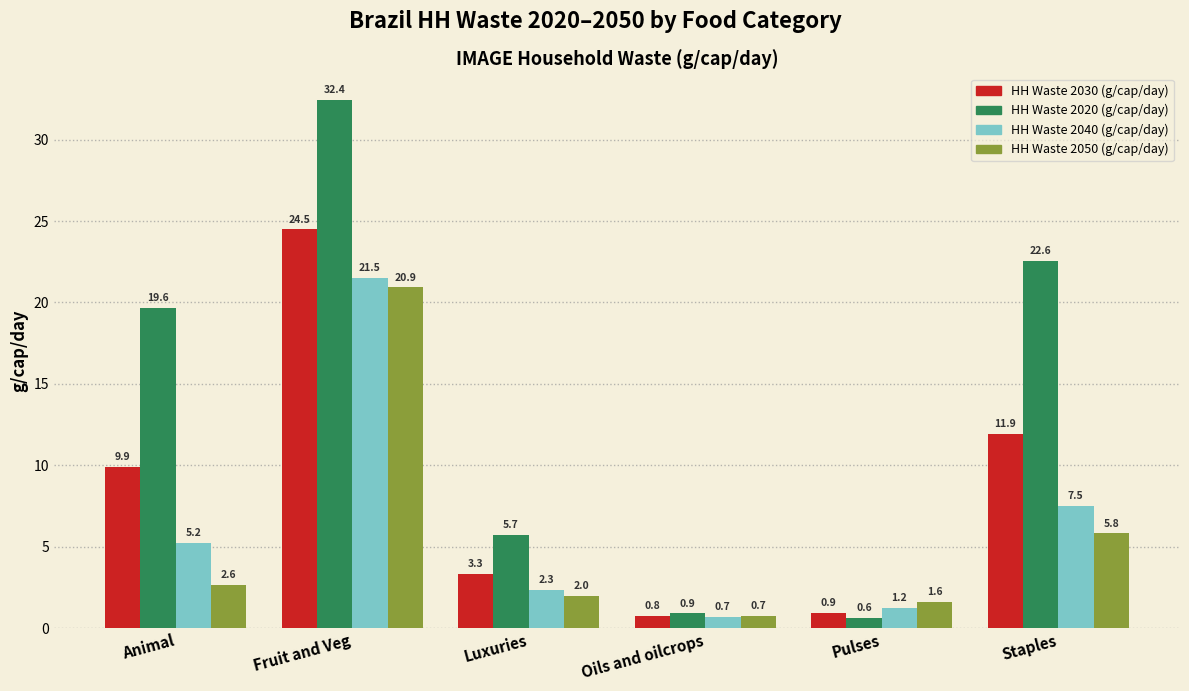

Reading left to right, extract all data points from this chart.

HH Waste 2030 (g/cap/day): Animal=9.9	Fruit and Veg=24.5	Luxuries=3.3	Oils and oilcrops=0.8	Pulses=0.9	Staples=11.9
HH Waste 2020 (g/cap/day): Animal=19.6	Fruit and Veg=32.4	Luxuries=5.7	Oils and oilcrops=0.9	Pulses=0.6	Staples=22.6
HH Waste 2040 (g/cap/day): Animal=5.2	Fruit and Veg=21.5	Luxuries=2.3	Oils and oilcrops=0.7	Pulses=1.2	Staples=7.5
HH Waste 2050 (g/cap/day): Animal=2.6	Fruit and Veg=20.9	Luxuries=2.0	Oils and oilcrops=0.7	Pulses=1.6	Staples=5.8